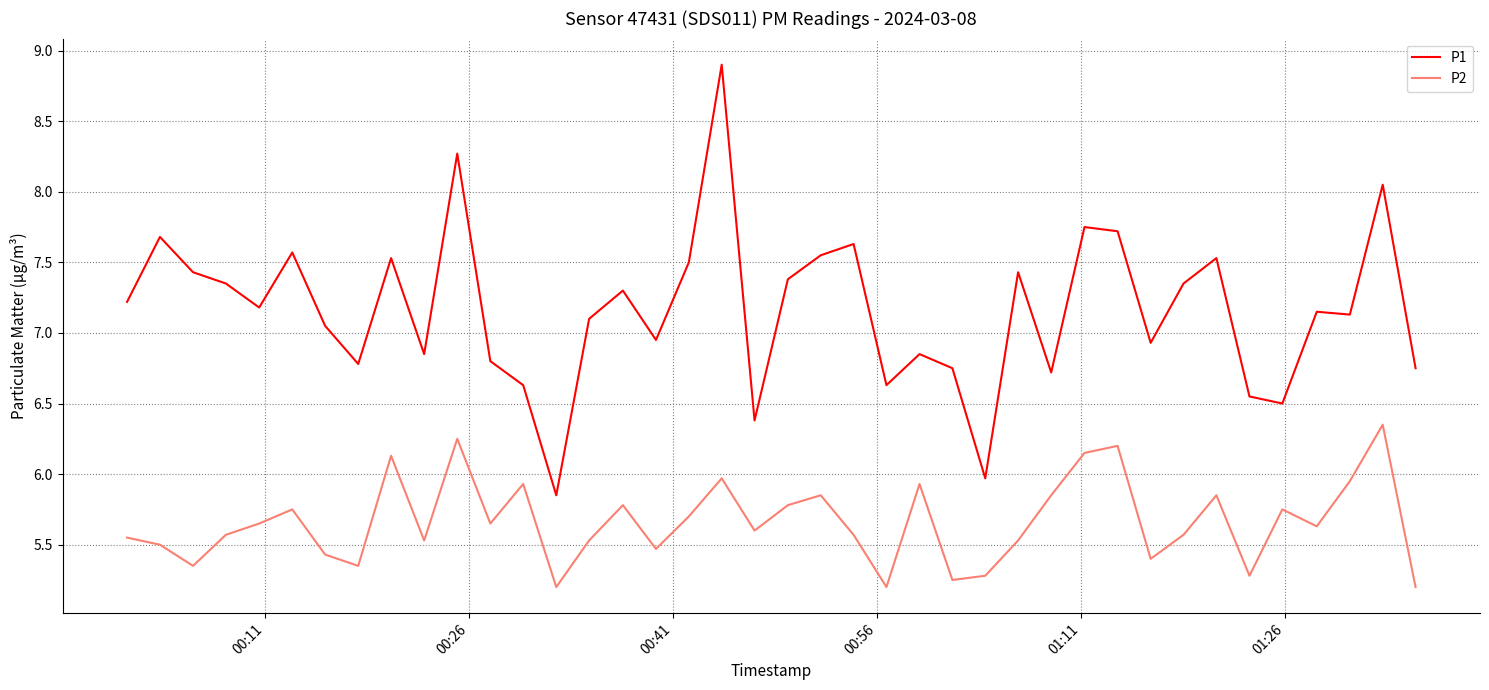

Which series has the largest range (max minus min)?

P1